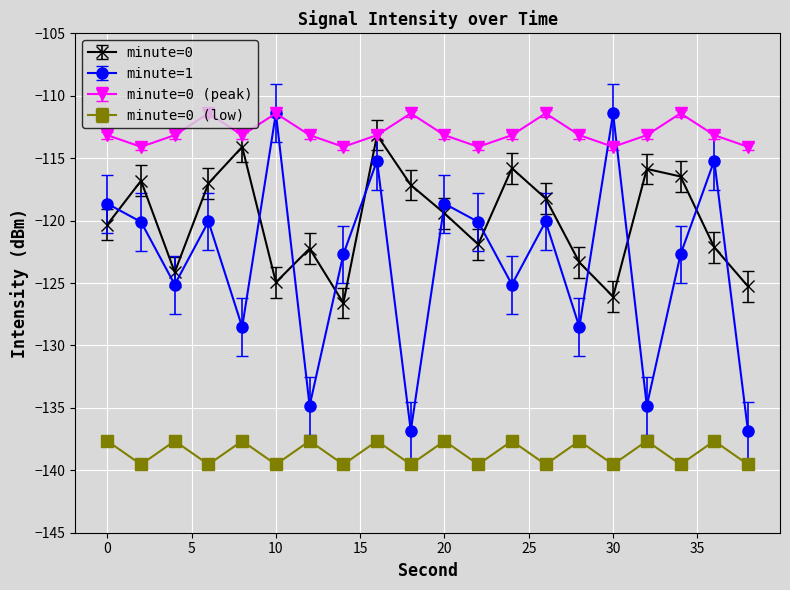

Does the chart display data point markers on the line(s)?

Yes